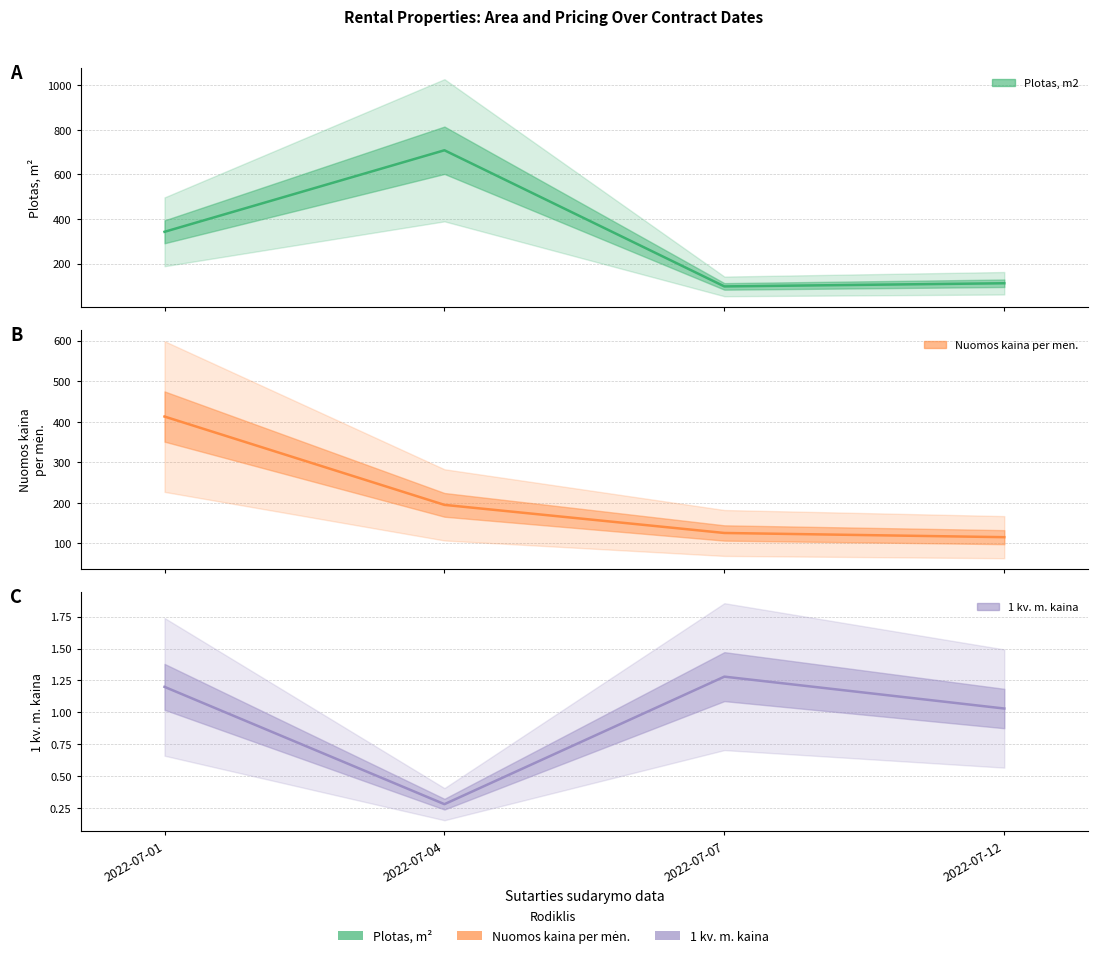

What is the difference between the 1 kv. m. kaina values at 2022-07-07 and 2022-07-04?

1.0